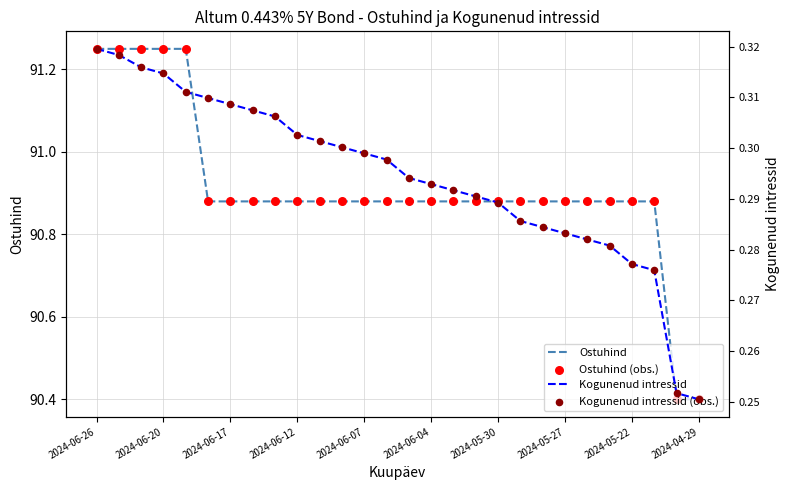

Which series has the largest total across all categories?

Ostuhind